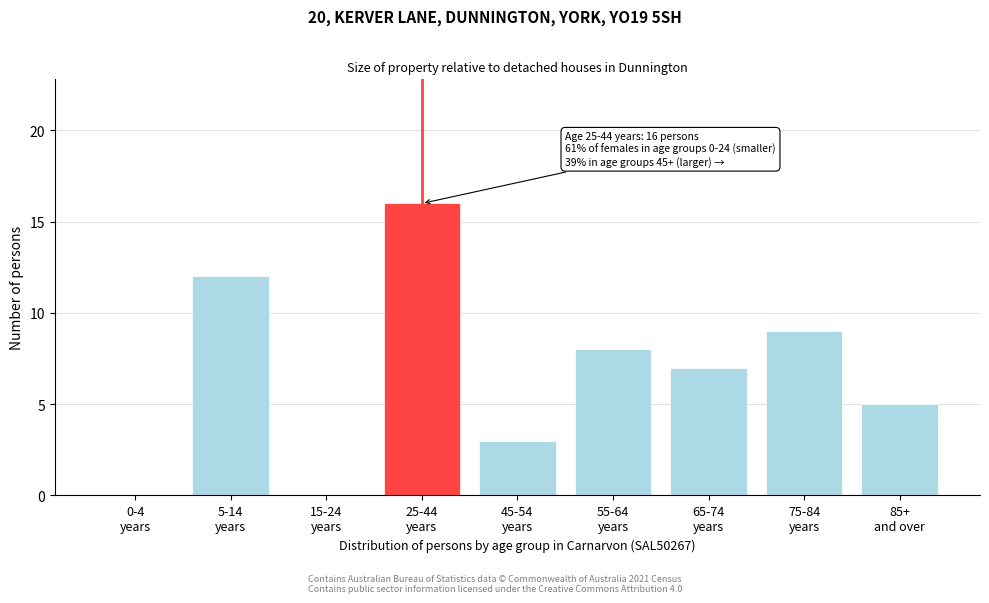

What is the sum of all values?

60